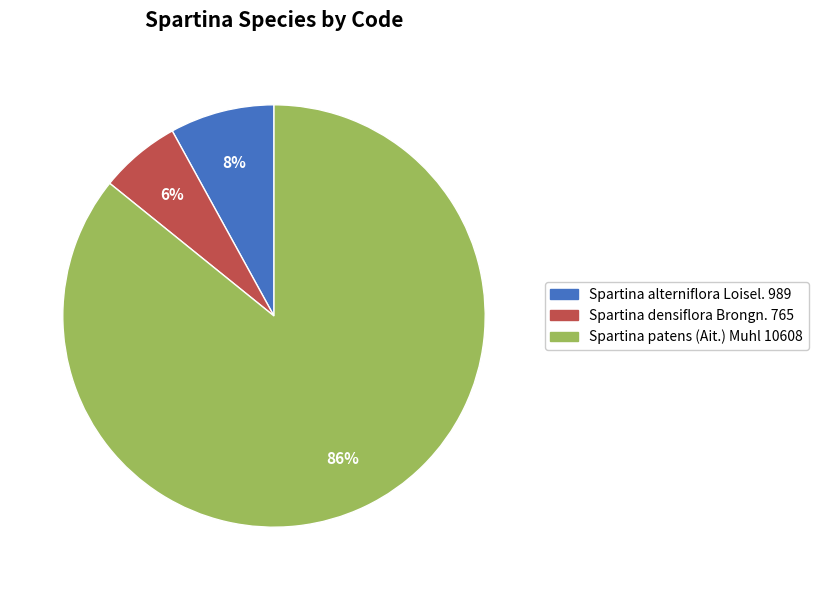

Is the sum of Spartina densiflora Brongn. and Spartina patens (Ait.) Muhl greater than half?

Yes